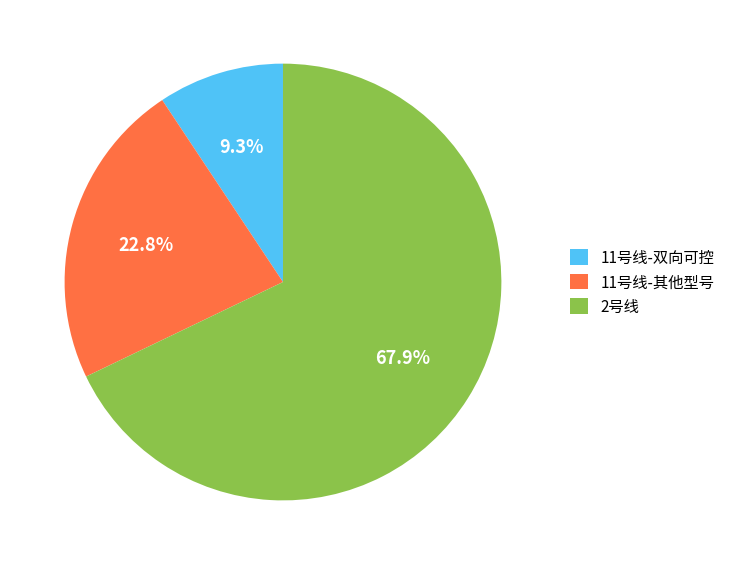

Rank the categories by value from highest to lowest.

2号线, 11号线-其他型号, 11号线-双向可控